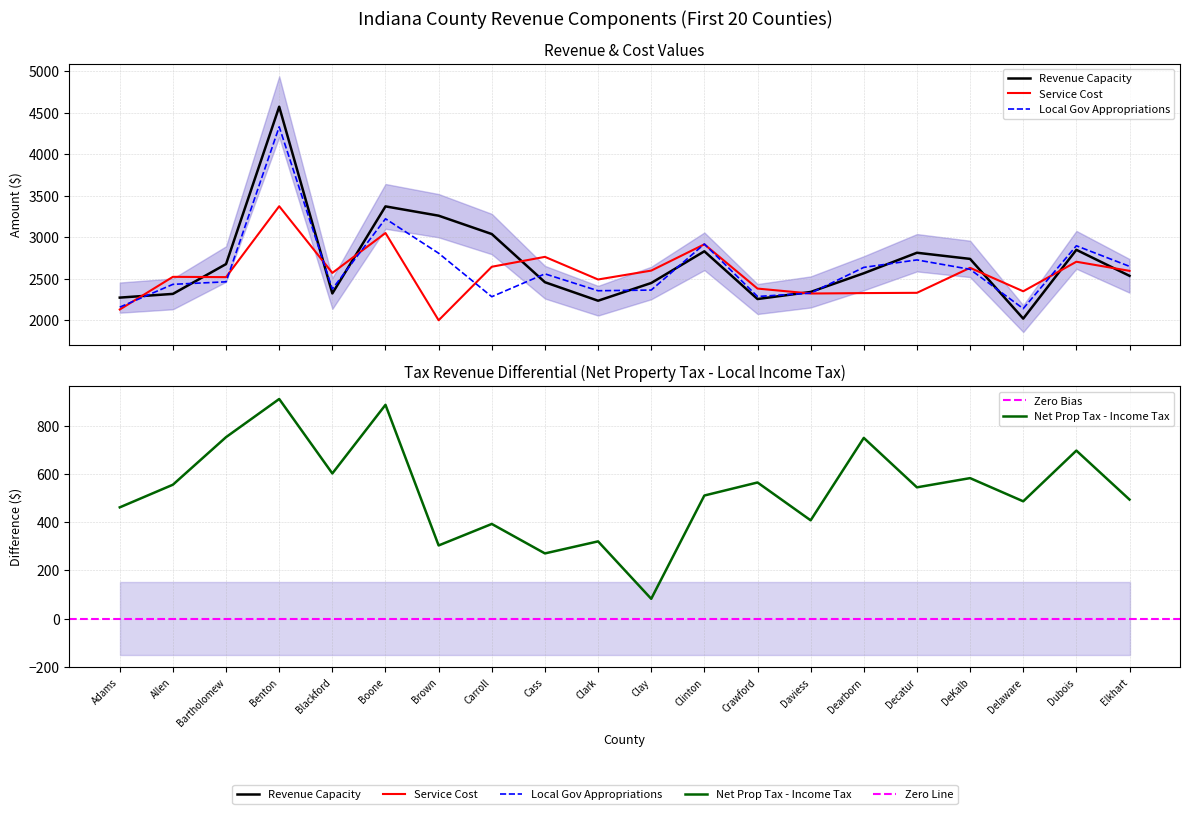

True or false: Revenue Capacity has more than 0 points higher than both neighbors.

True